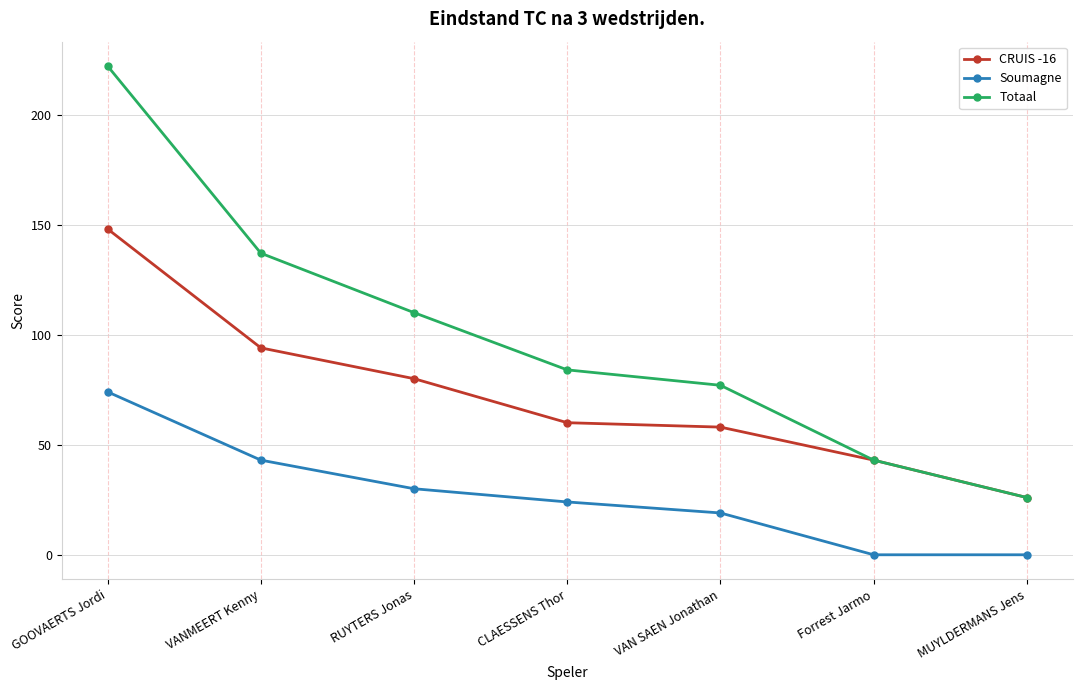

Which series has the largest total across all categories?

Totaal